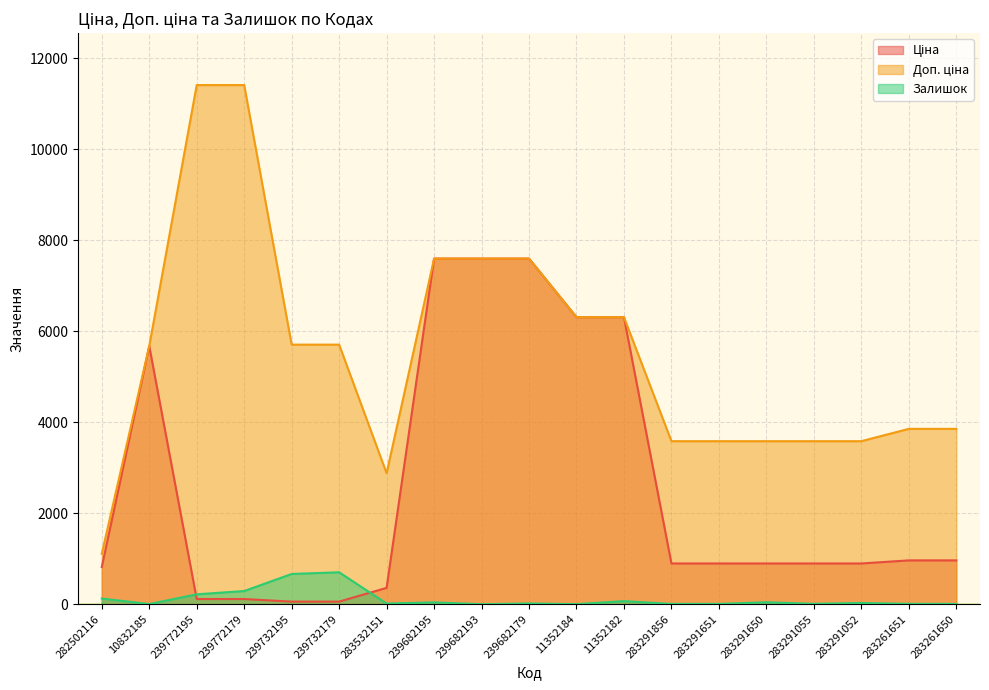

What is the value of the Доп. ціна point at the 18th from the left?

3854.0